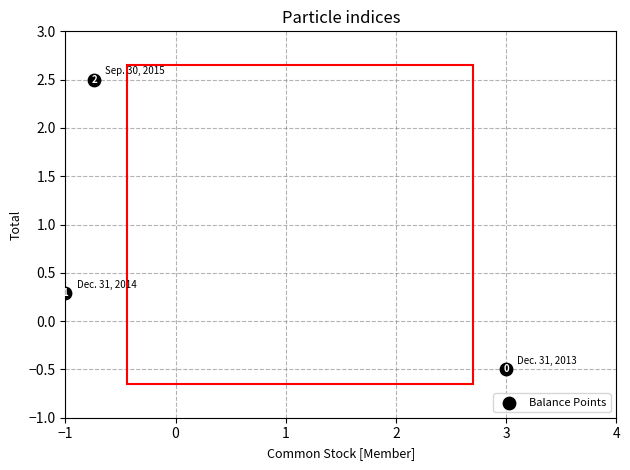

What is the range of X values (max minus min)?

4.0